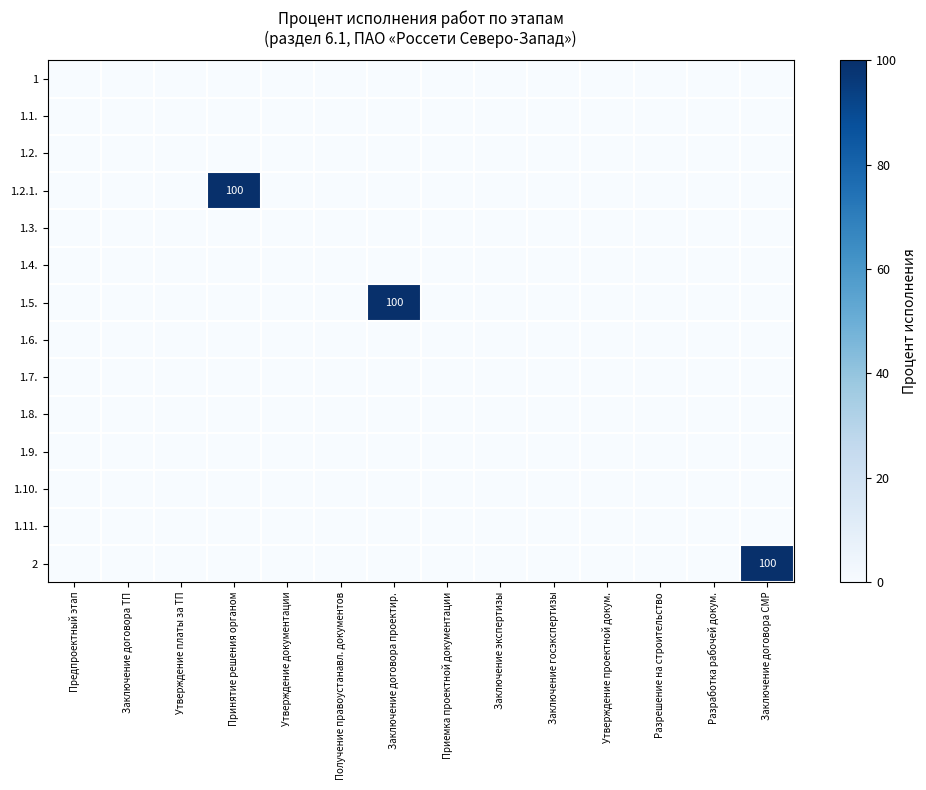

Rank the series at Разработка рабочей докум. from highest to lowest value.

1, 1.1., 1.2., 1.2.1., 1.3., 1.4., 1.5., 1.6., 1.7., 1.8., 1.9., 1.10., 1.11., 2